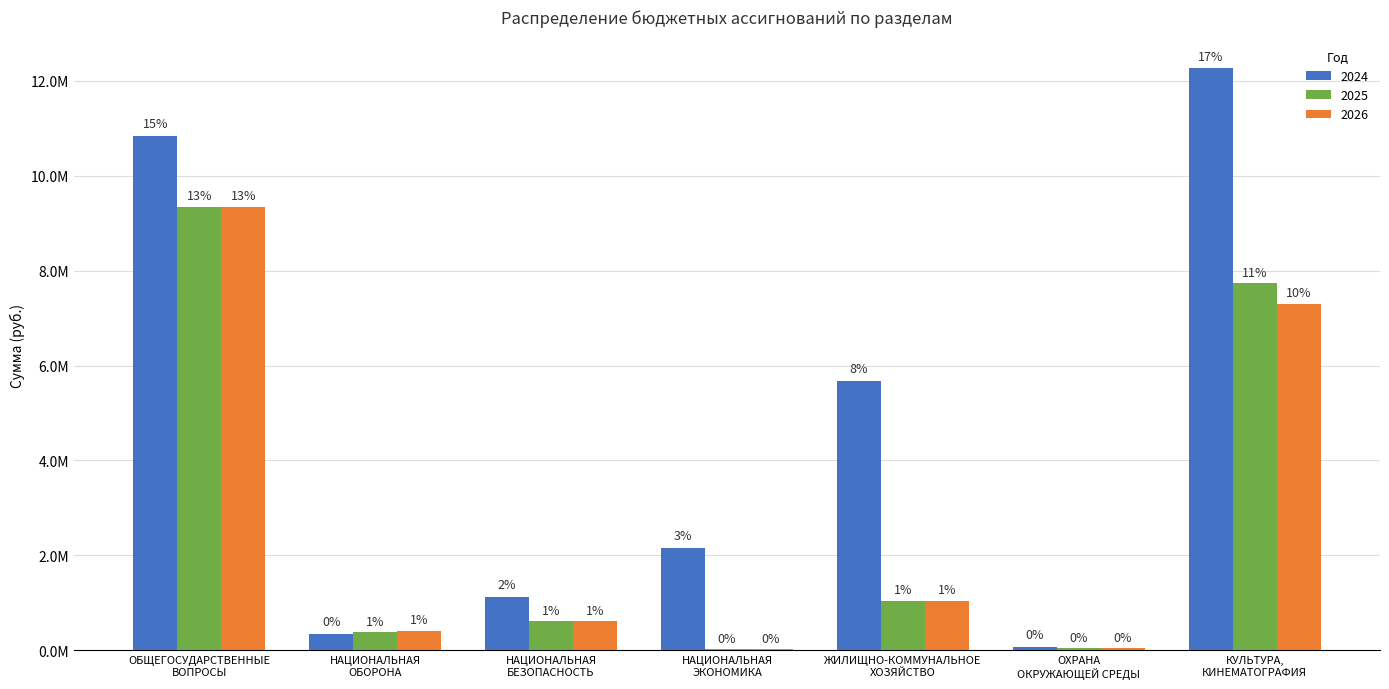

Rank the series at ОБЩЕГОСУДАРСТВЕННЫЕ
ВОПРОСЫ from highest to lowest value.

2024, 2025, 2026